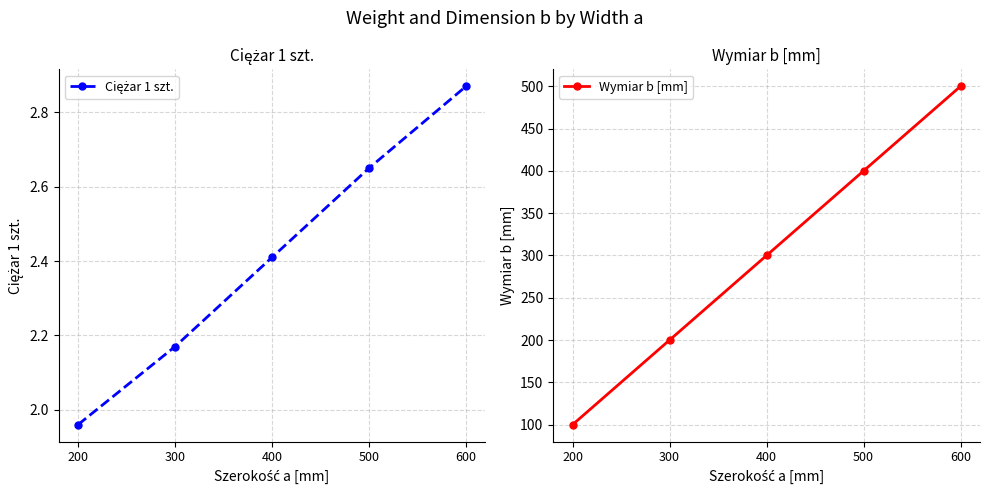

How many Wymiar b [mm] values are between 200 and 400?

3